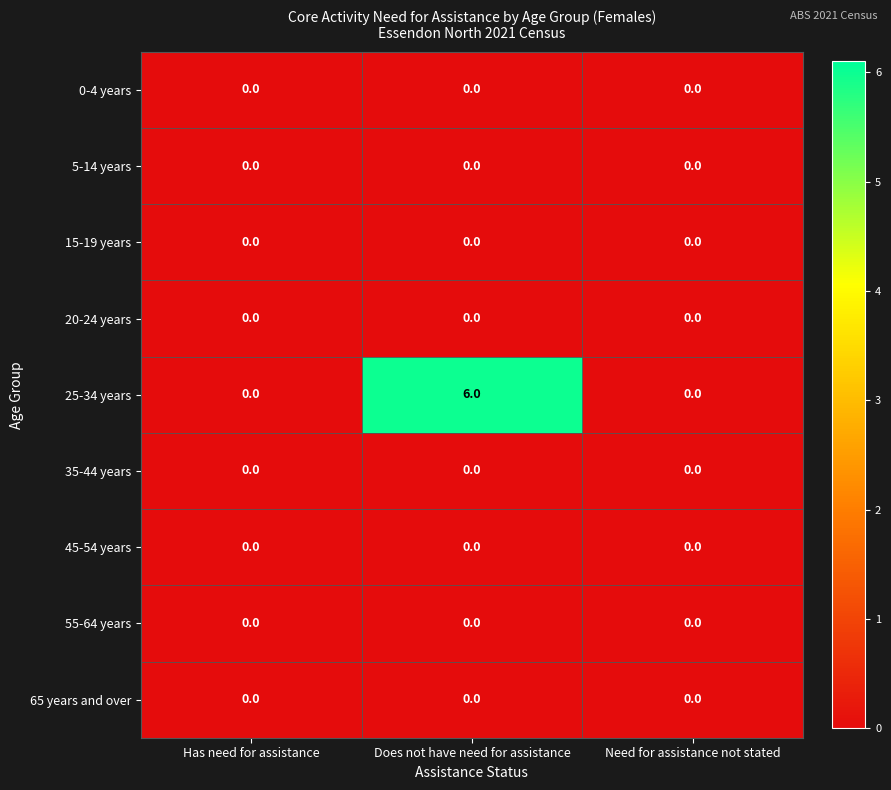

Is it true that 55-64 years equals 0 at Has need for assistance?

True